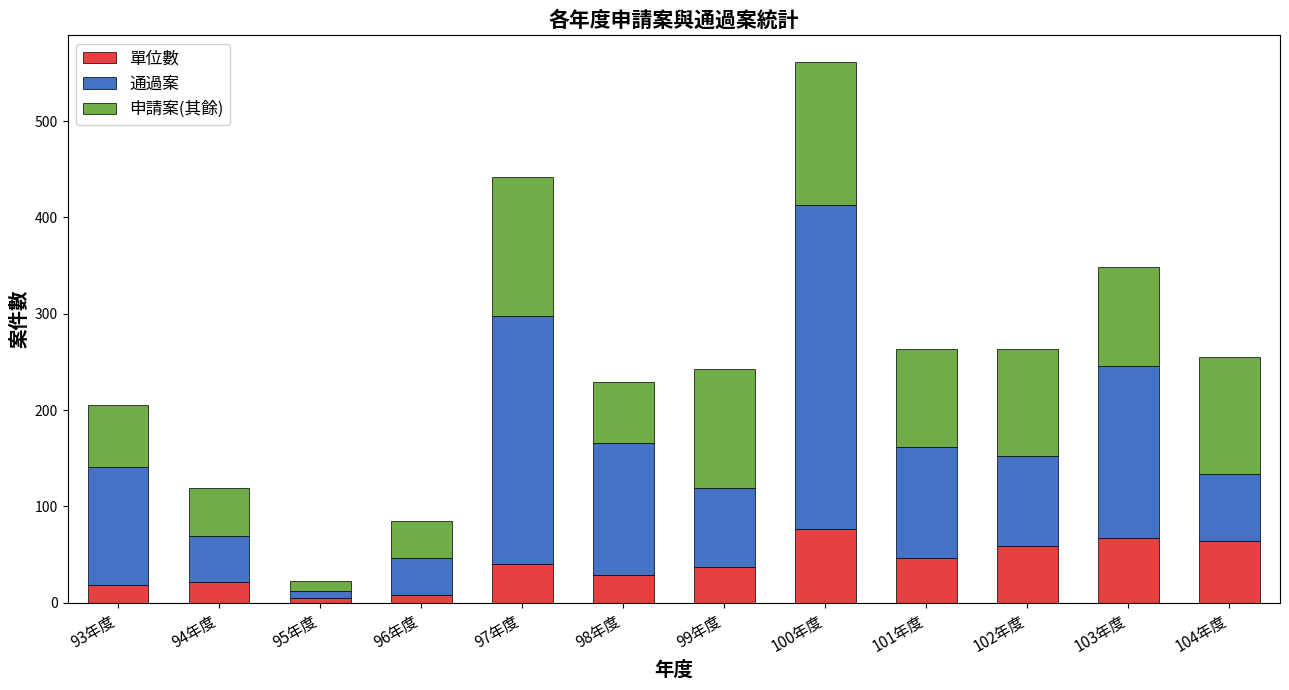

At which category is the sum across all series the highest?

100年度